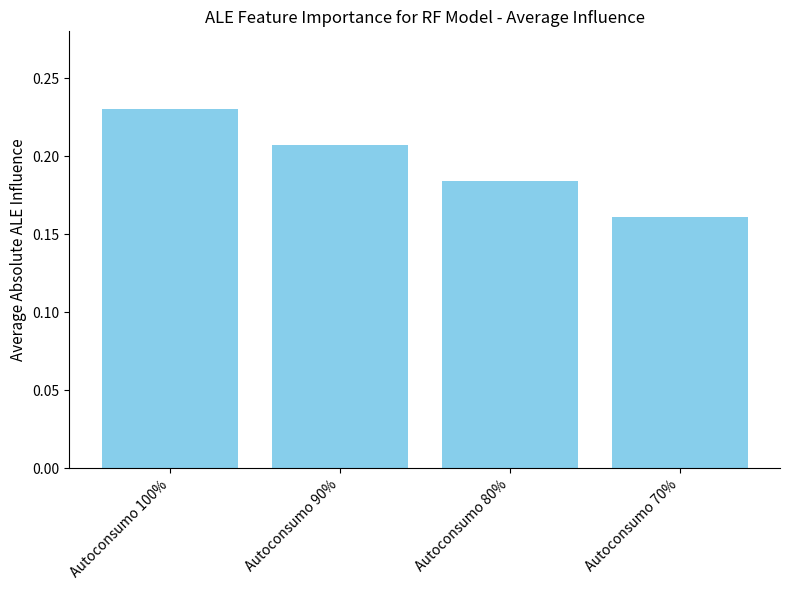

True or false: the data shows 0.1 at Autoconsumo 90%.

False